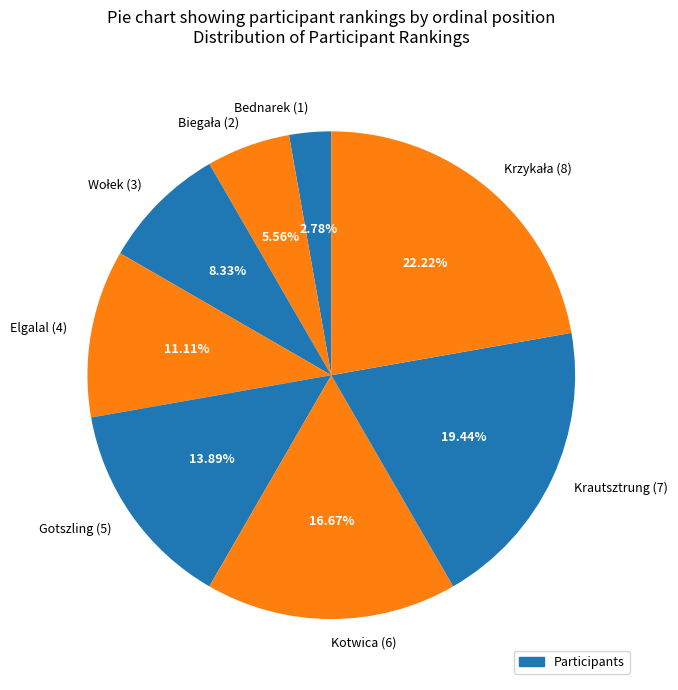

Combined, what portion of the pie is Elgalal and Kotwica?

27.8%